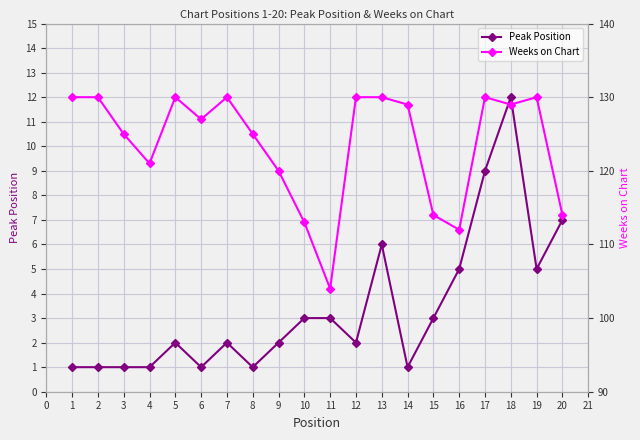

What is the value of the Peak Position point at the 14th from the left?

1